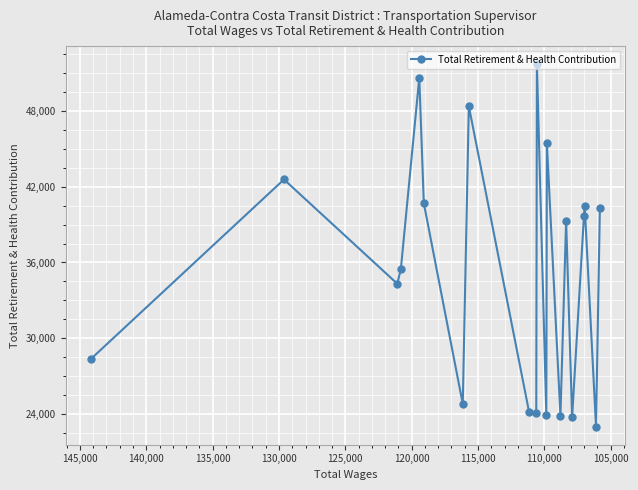

What is the value of the 7th point from the left?

24800